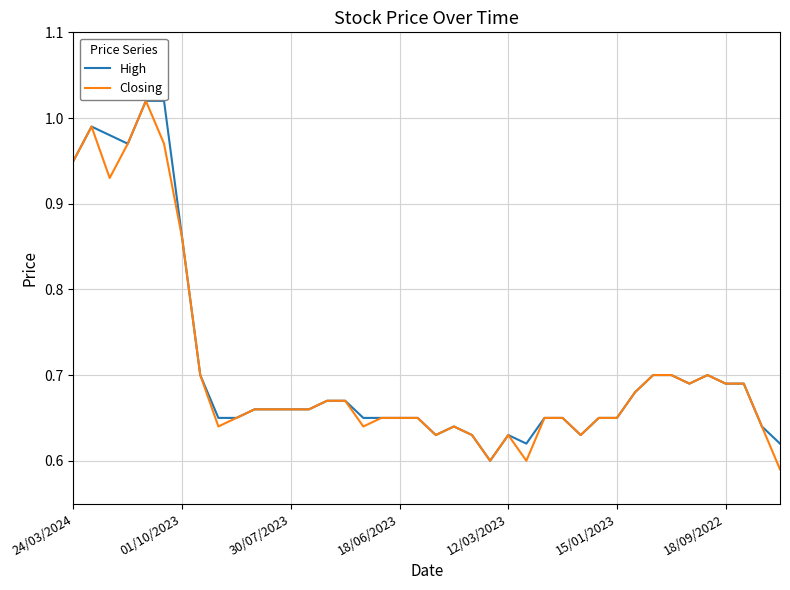

True or false: Closing has a value of 1.1 at 30/07/2023.

False